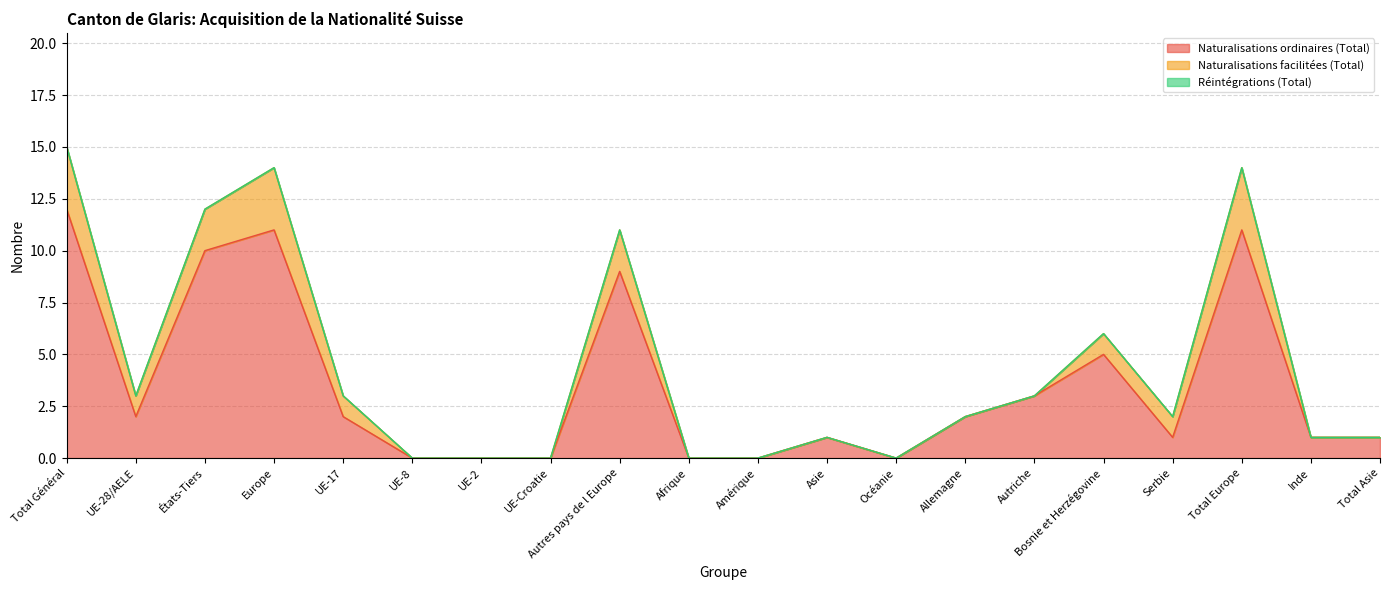

Is it true that Naturalisations facilitées (Total) equals 0 at Asie?

True